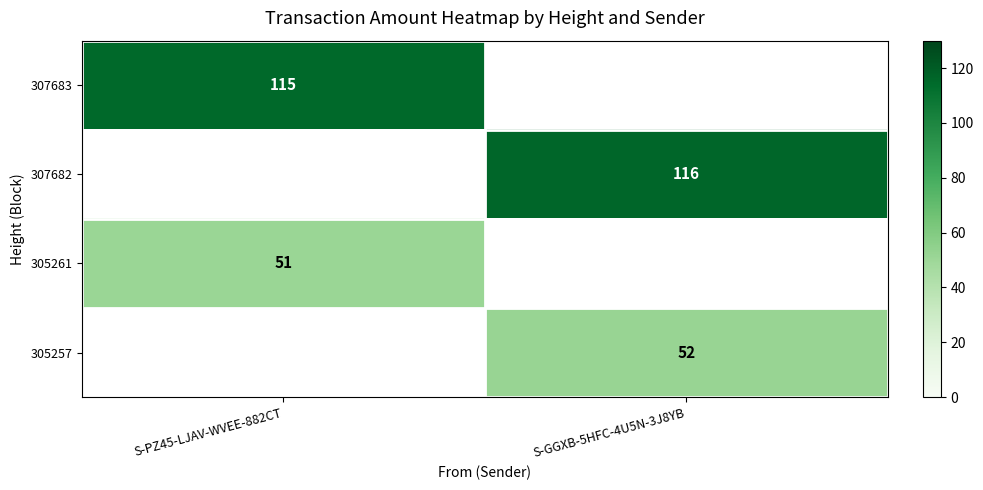

How many data points does each series have?

2